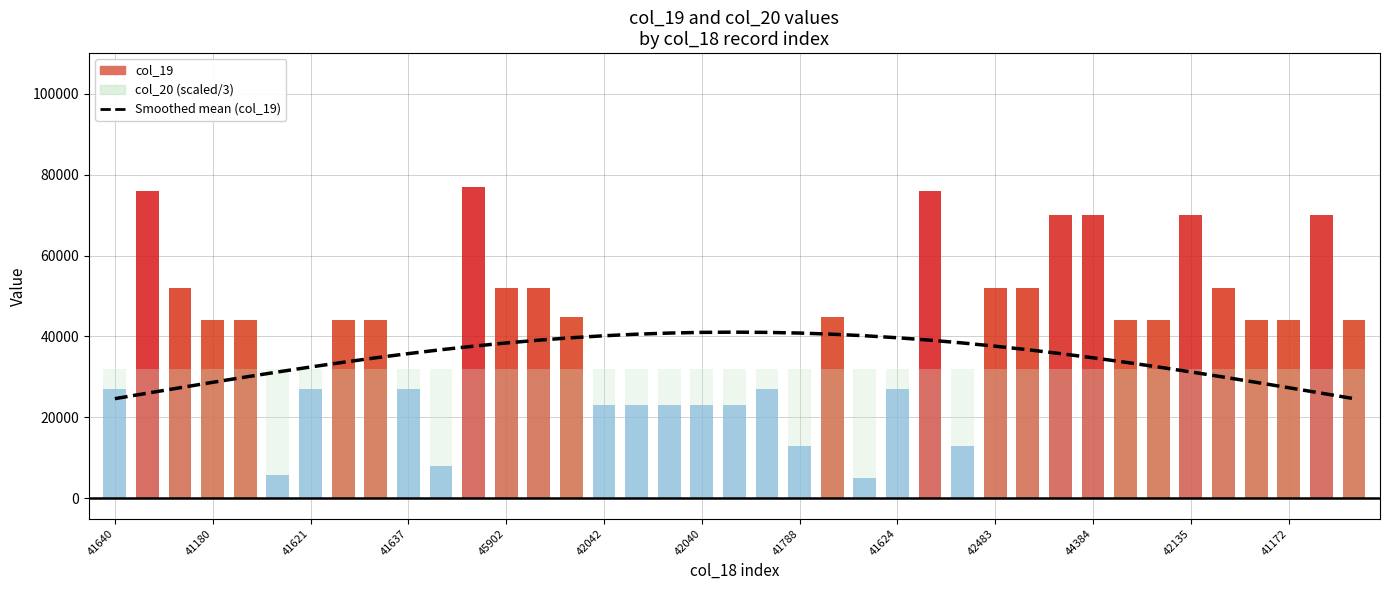

The value of Smoothed mean (col_19) at 26 is 38394.9. True or false?

True